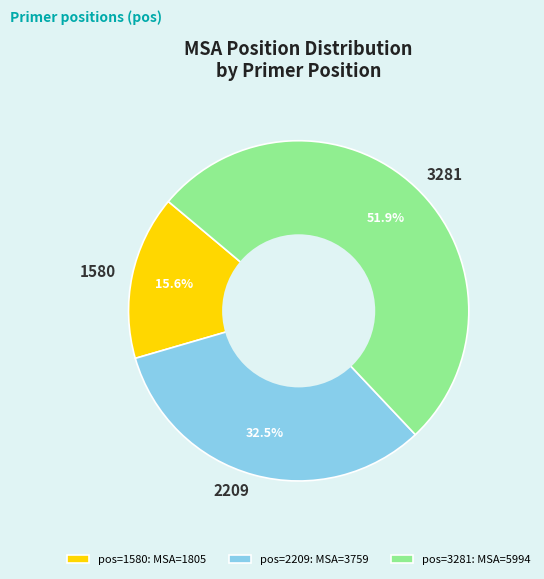

Count the number of slices in the pie.

3